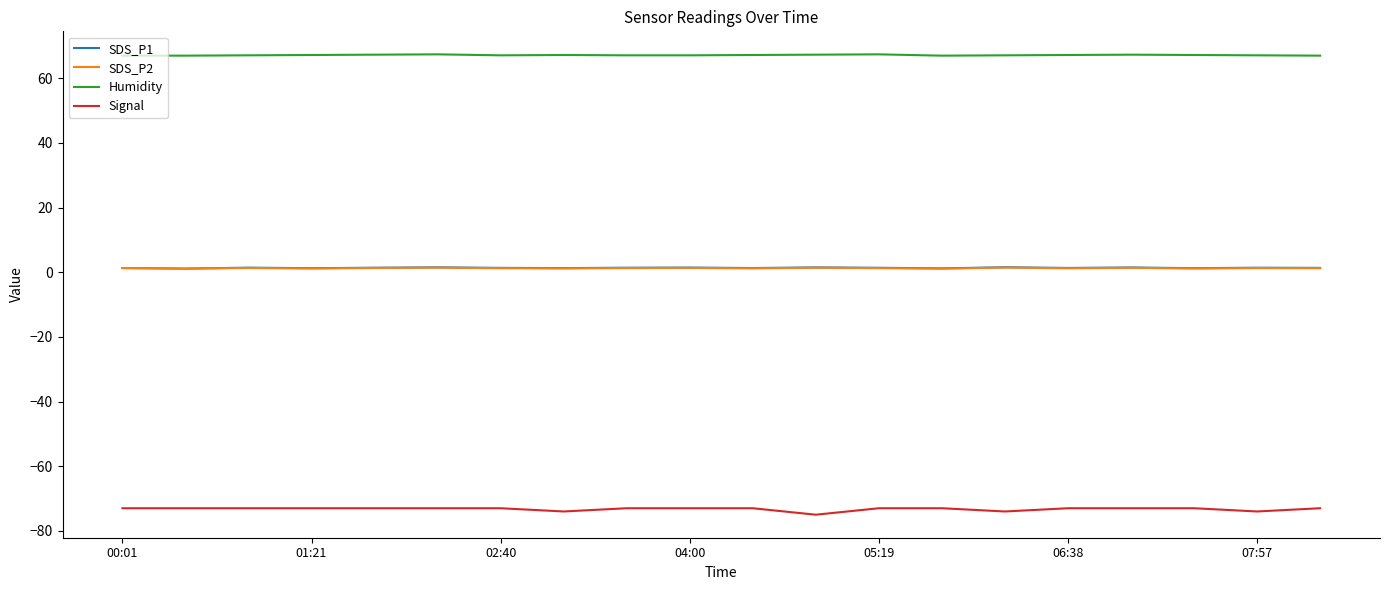

What is the highest value of the Signal series?

-73.0